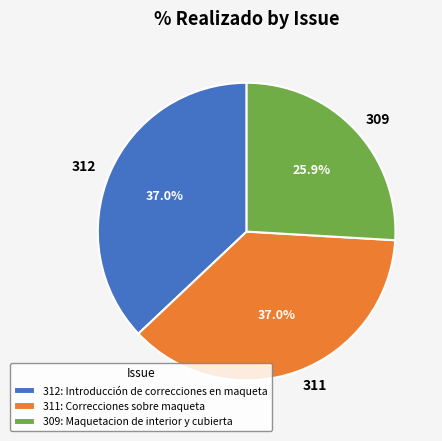

Which slice is the smallest?

309